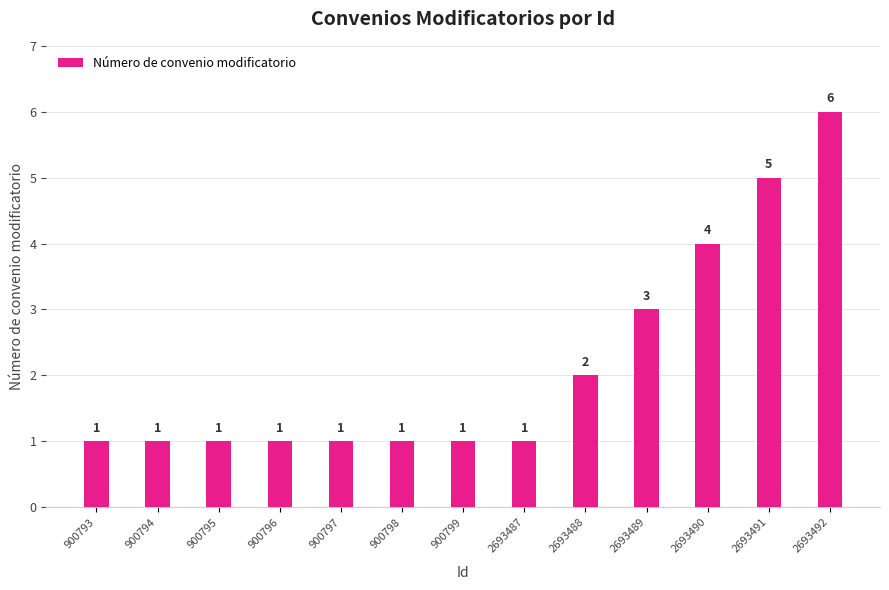

Reading left to right, what are all the values shown in this chart?

900793=1	900794=1	900795=1	900796=1	900797=1	900798=1	900799=1	2693487=1	2693488=2	2693489=3	2693490=4	2693491=5	2693492=6